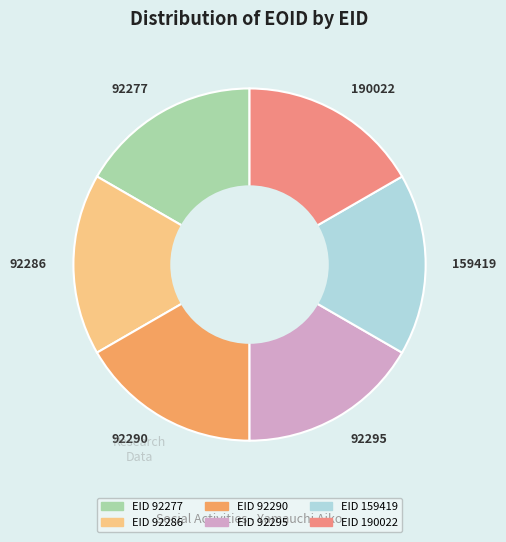

The 92277 slice represents 17% of the pie. True or false?

True